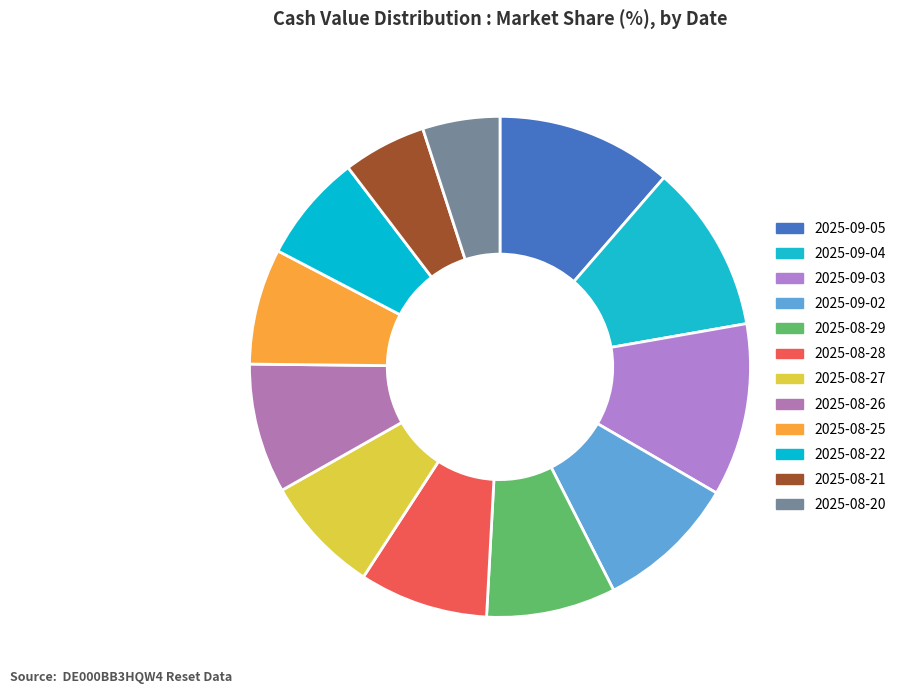

To the nearest percent, what is the difference between the 2025-08-25 and 2025-08-28 slice percentages?

1%